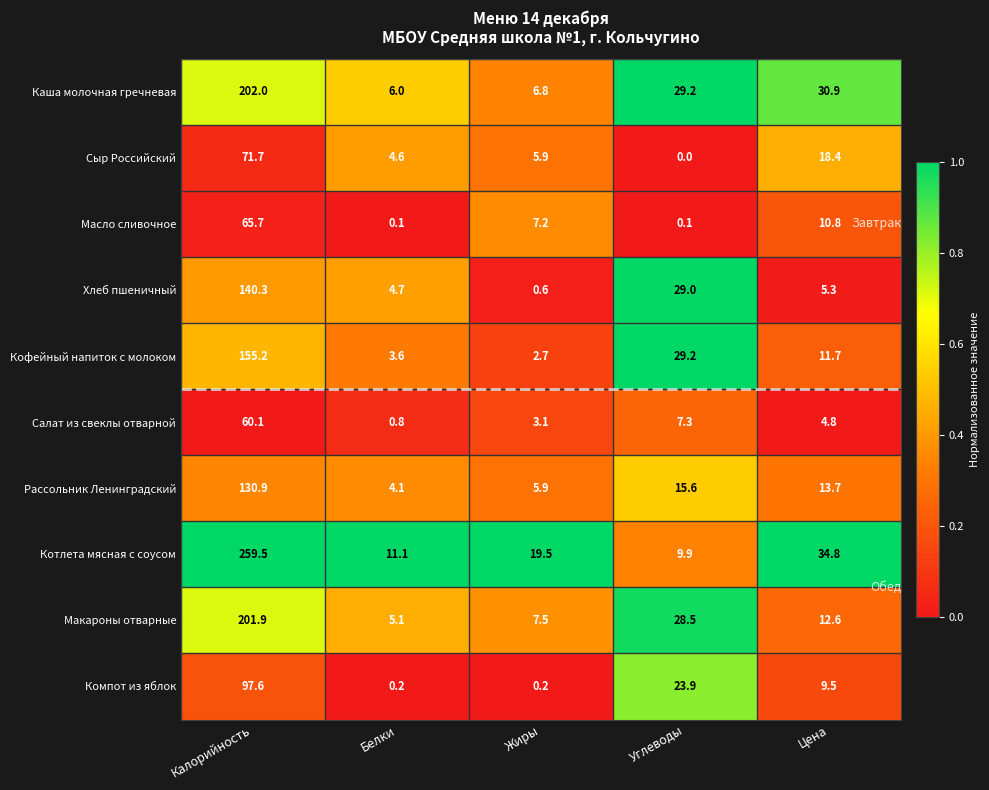

What is the maximum value shown in the chart?

259.5